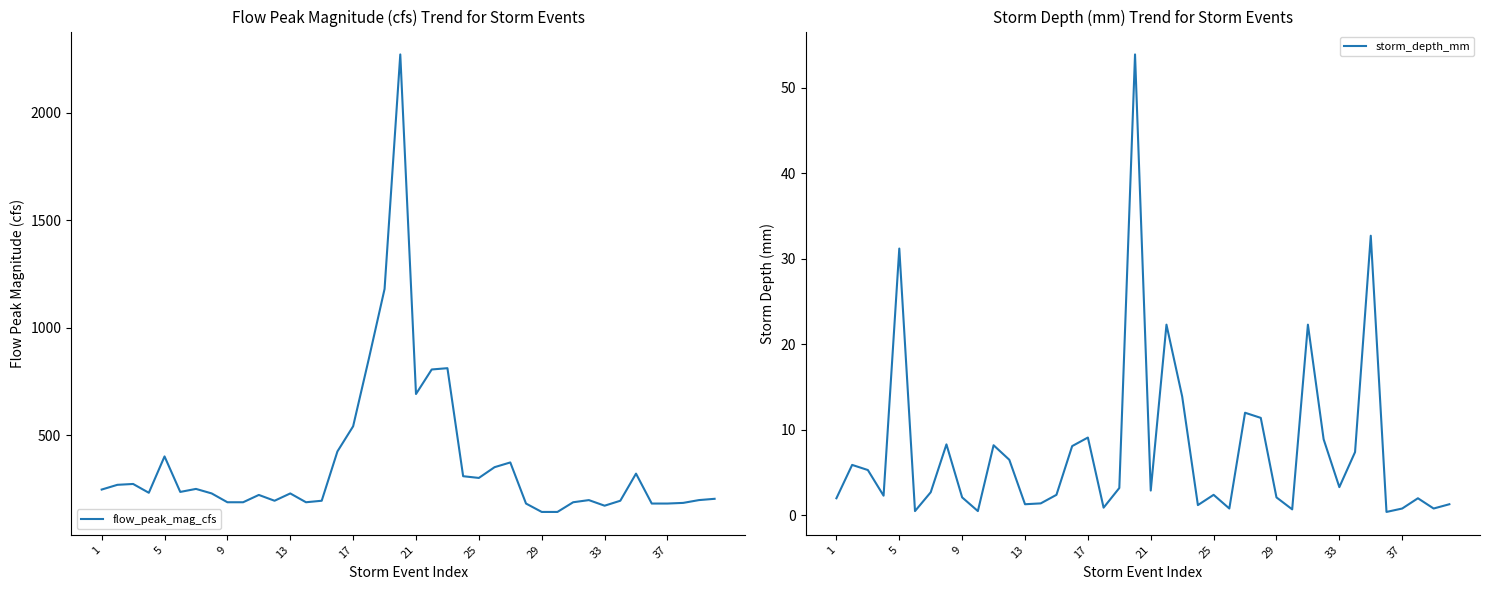

Which series has the largest total across all categories?

flow_peak_mag_cfs